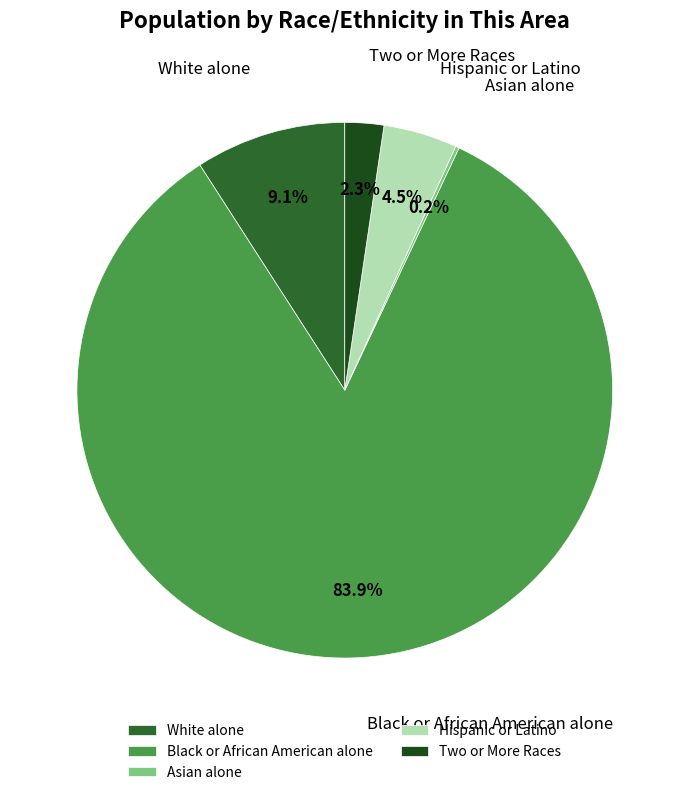

What is the largest slice in the pie chart?

Black or African American alone